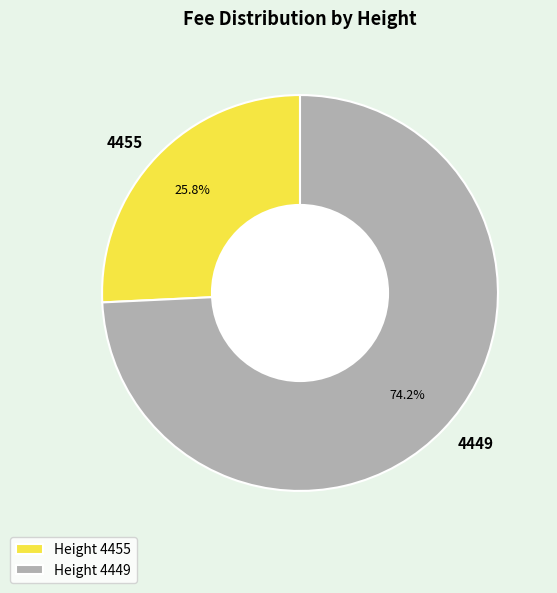

How many segments does this pie chart have?

2